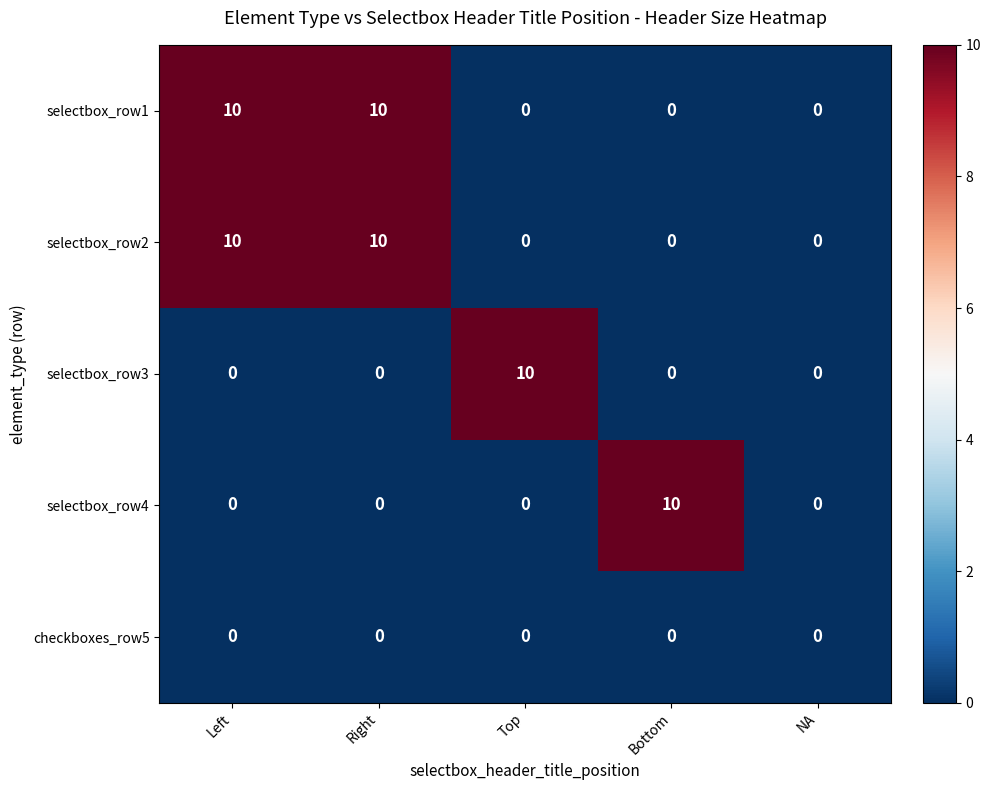

What is the difference between the second highest and minimum values in the selectbox_row2 series?

10